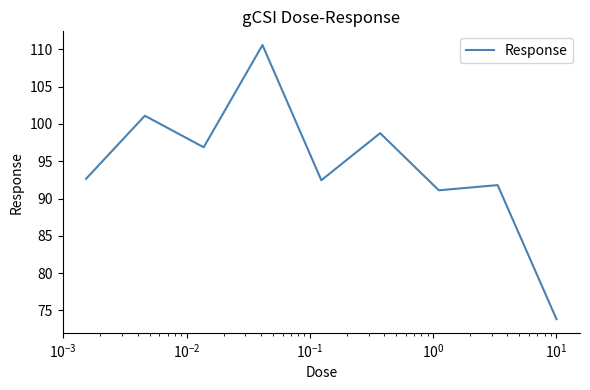

What is the greatest value displayed?

110.6